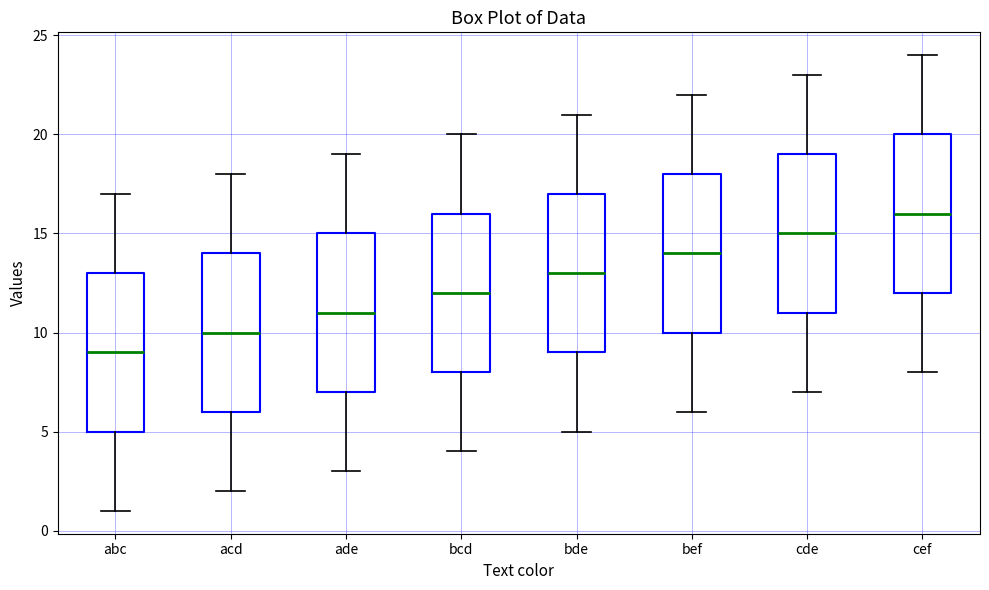

Which box's median line is the lowest?

abc